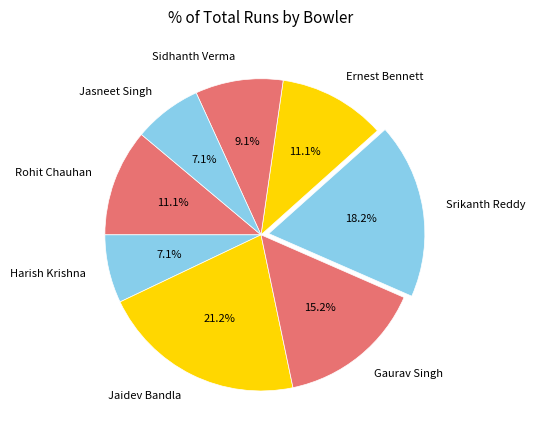

How many slices are in this pie chart?

8